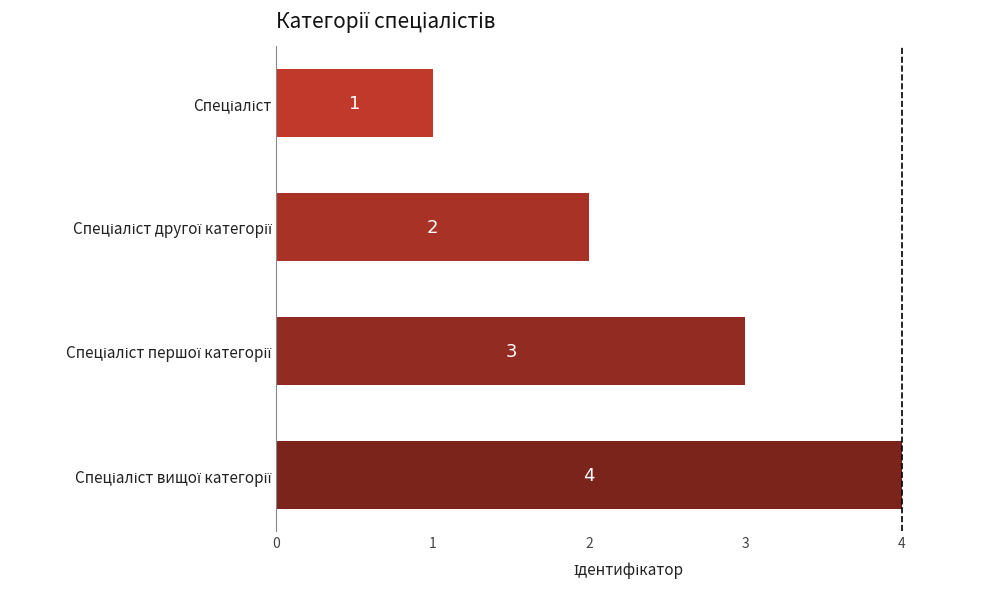

What is the value of the 1st bar from the top?

1